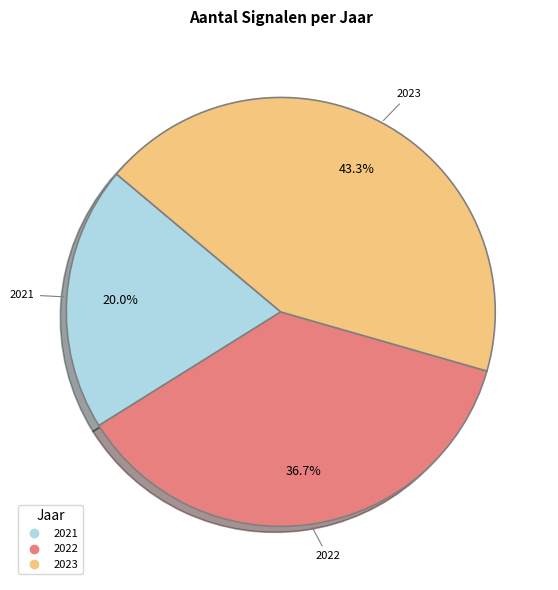

Which category has the biggest portion of the pie?

2023